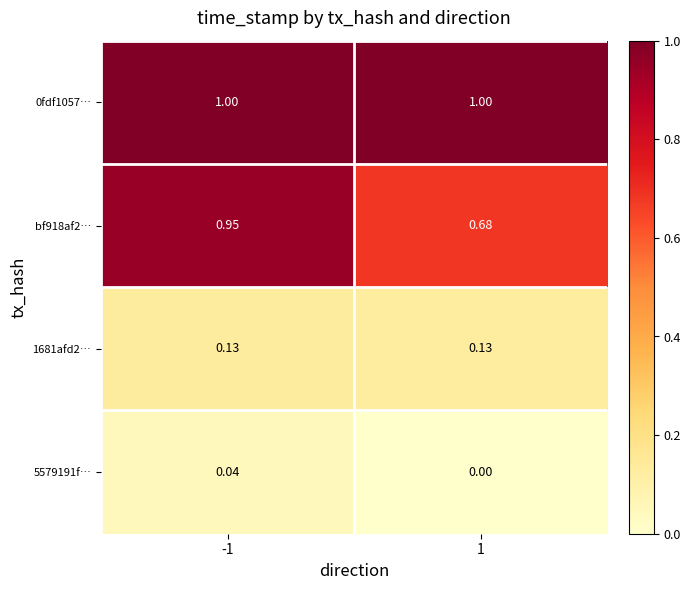

Is the value of 1681afd2… at -1 greater than the value of 0fdf1057… at -1?

No